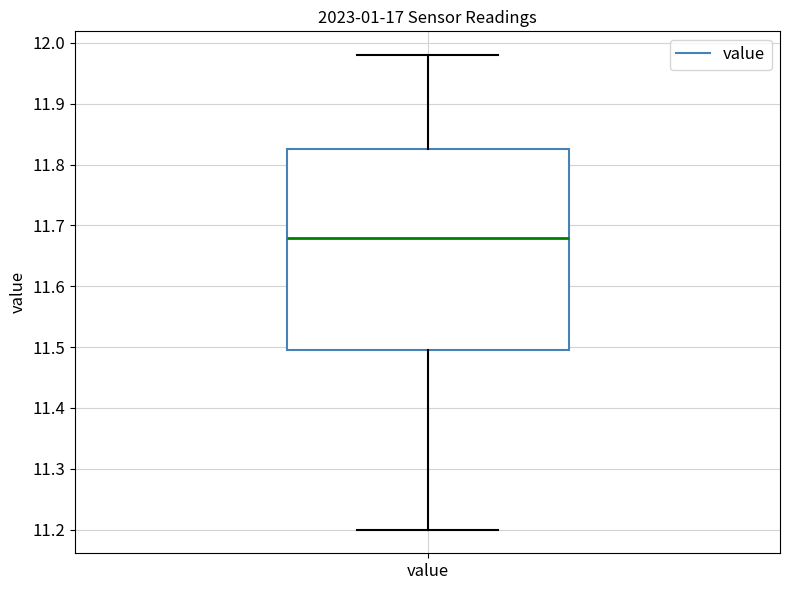

Transcribe this box plot: give where the median line is, the range the box spans, and where the two whiskers end, as read against the y-axis. The values are not printed on the chart, so give them approximately, as read against the axis.

median 11.68, box 11.50 to 11.83, whiskers 11.20 to 11.98